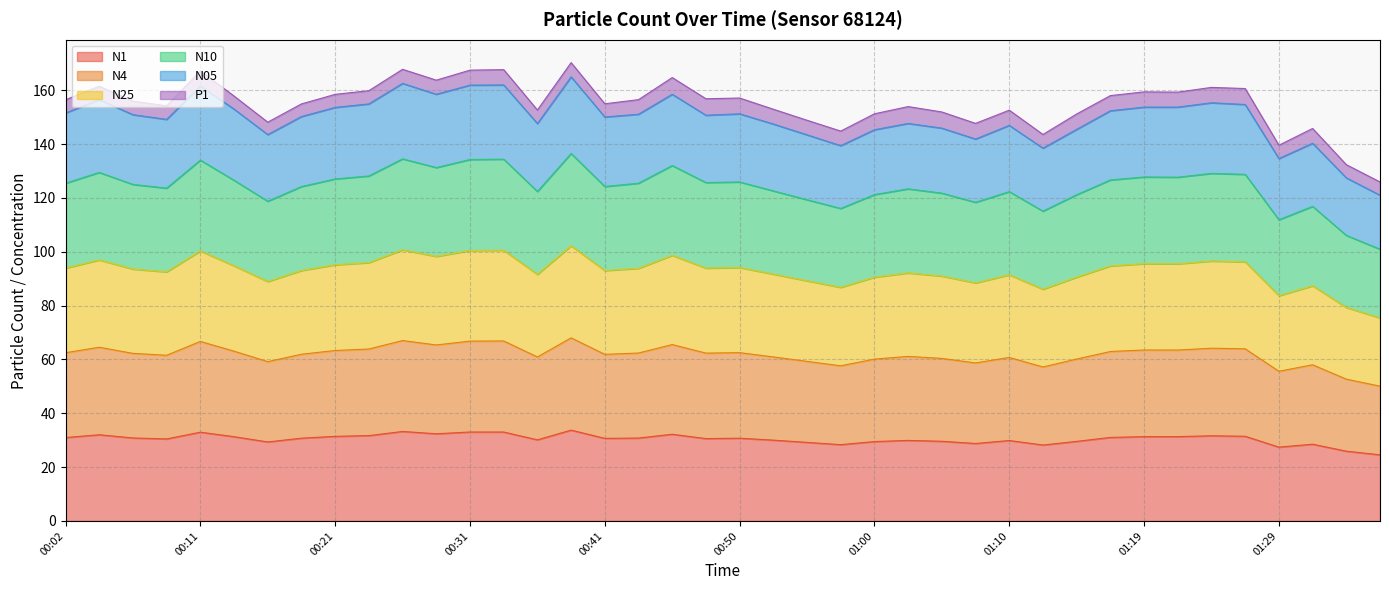

At how many categories does at least one series exceed 126?

39